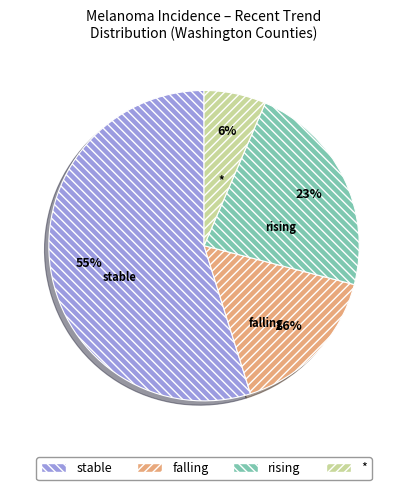

The falling slice represents 1% of the pie. True or false?

False